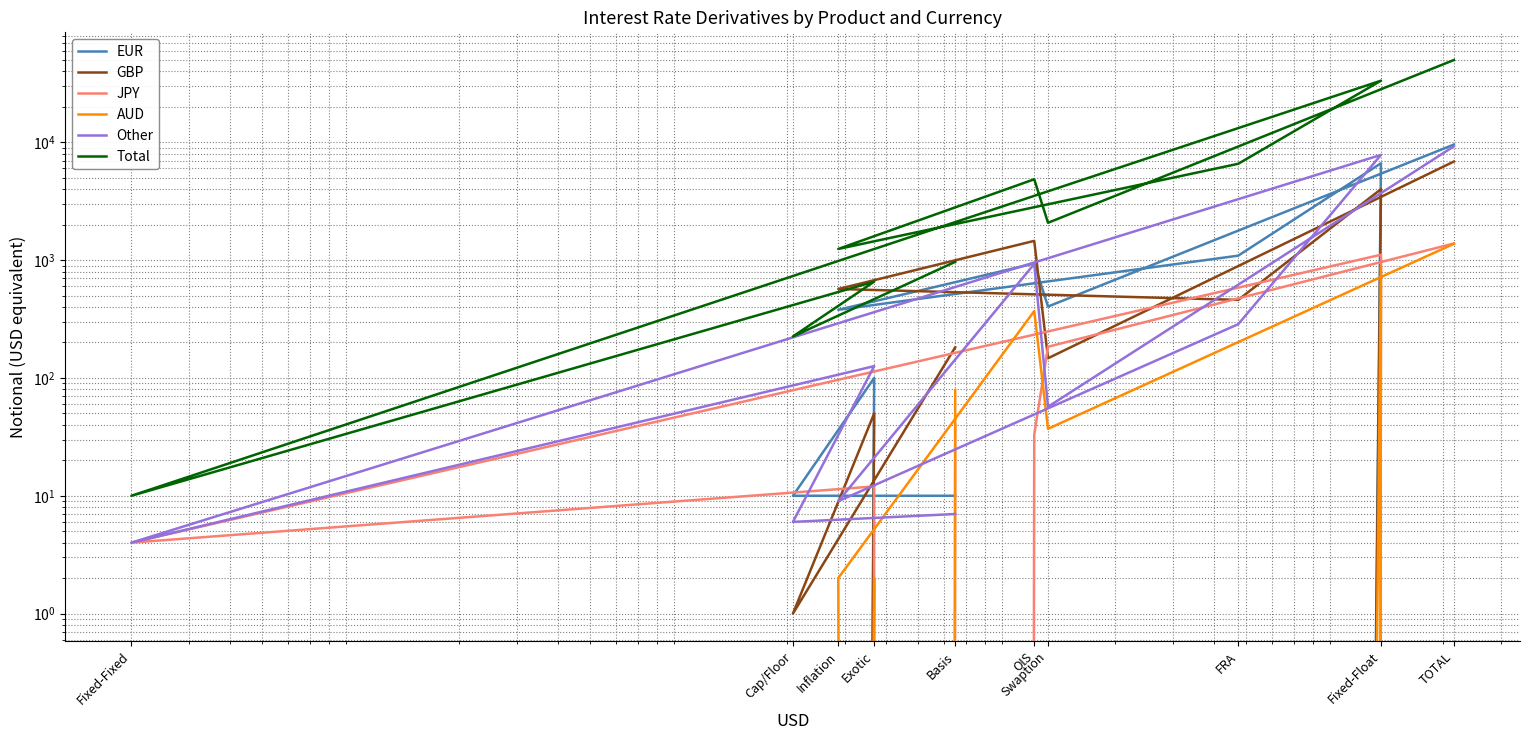

The value of JPY at FRA is 0. True or false?

True